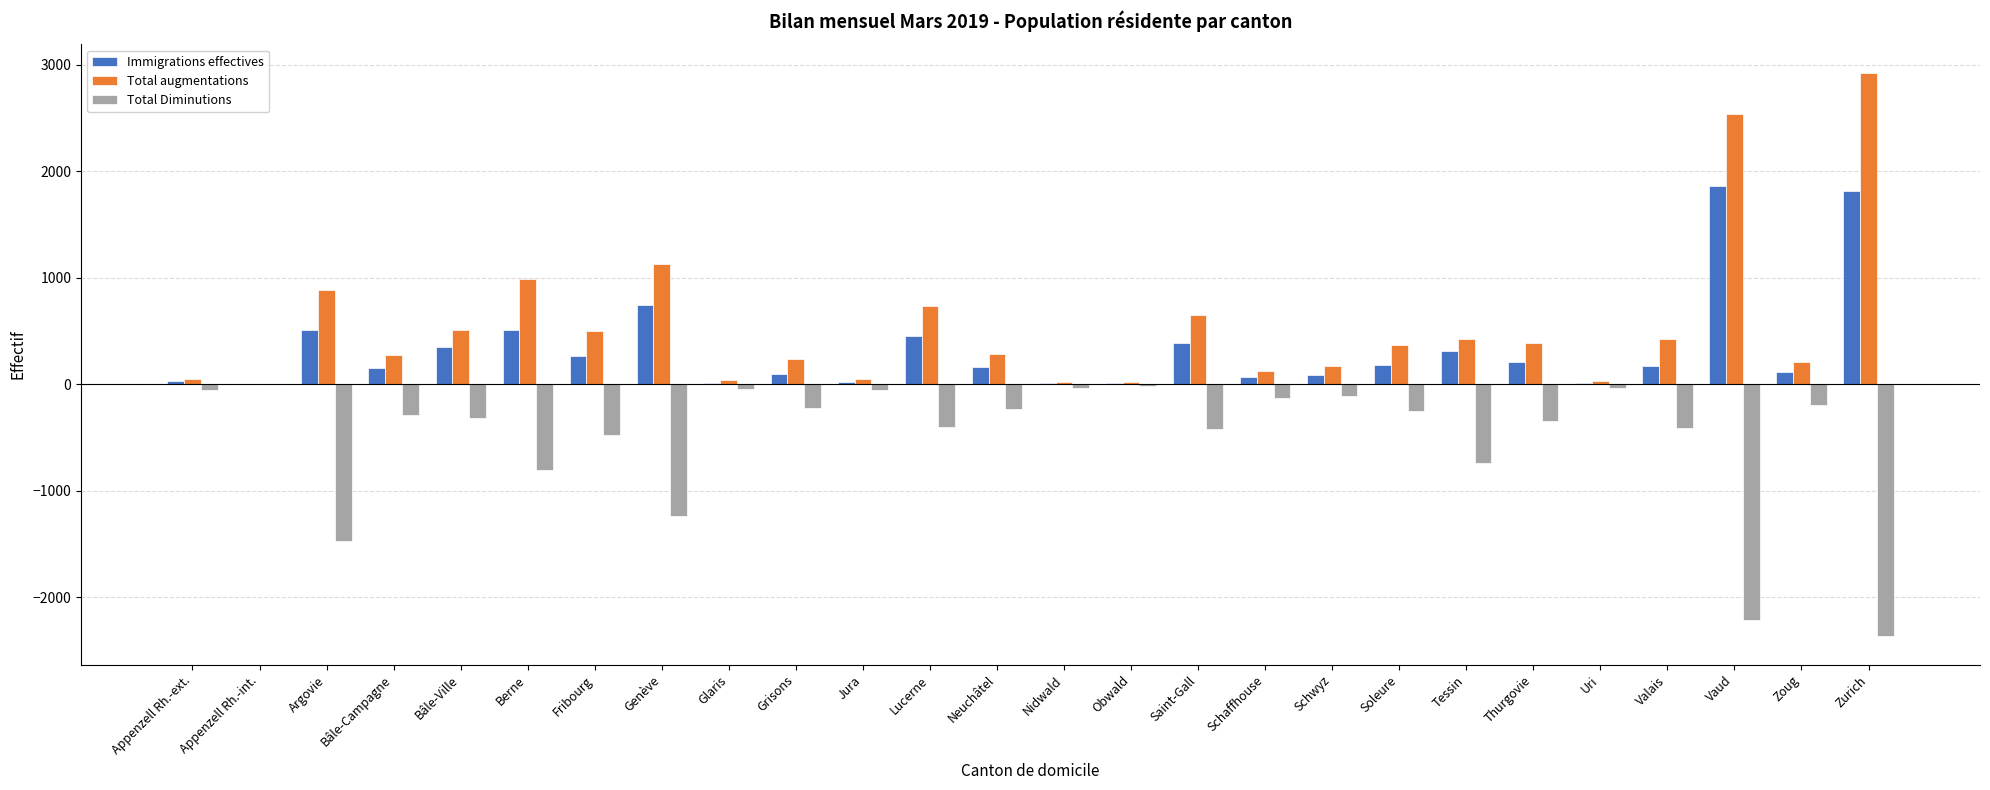

Which series has the largest total across all categories?

Total augmentations